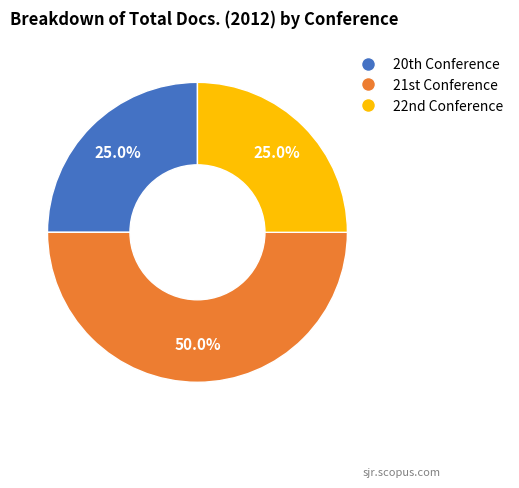

What is the largest slice in the pie chart?

21st International Scientific Conference